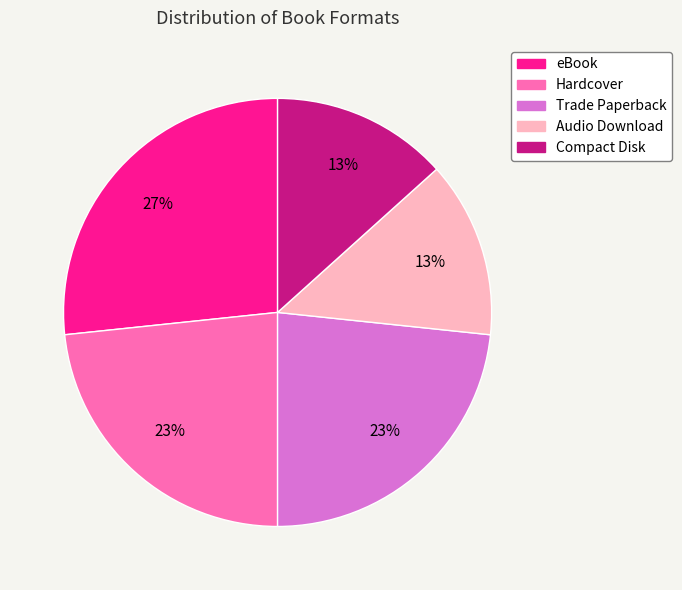

Which slice is the largest?

eBook